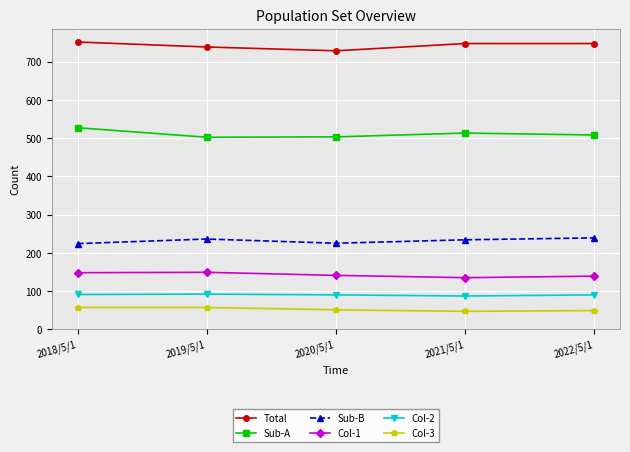

How many data points in Col-3 are less than 51?

2